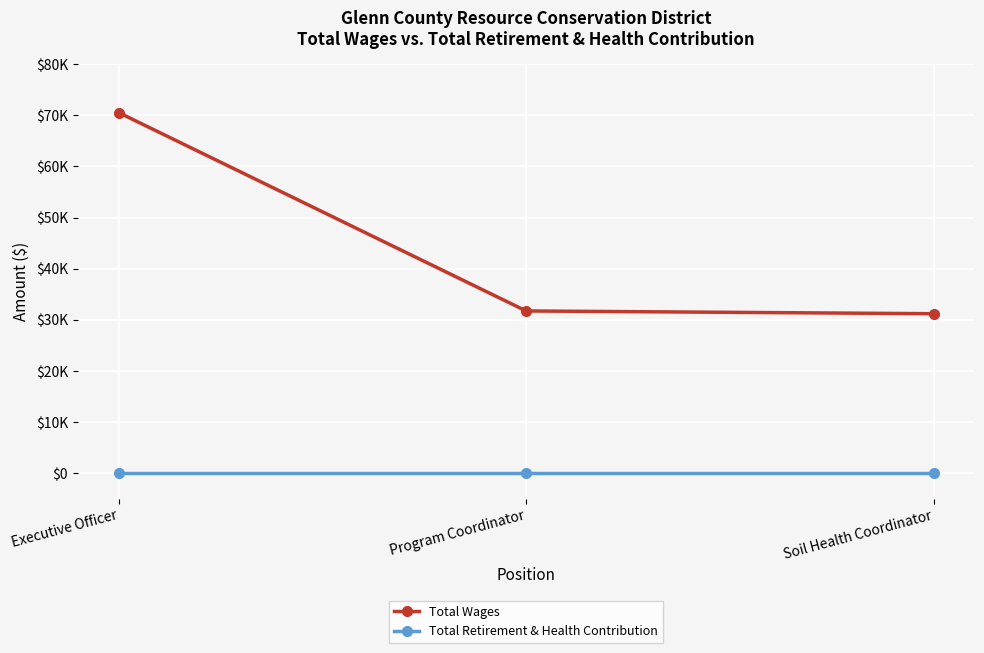

What are all the series names shown in the legend?

Total Wages, Total Retirement & Health Contribution